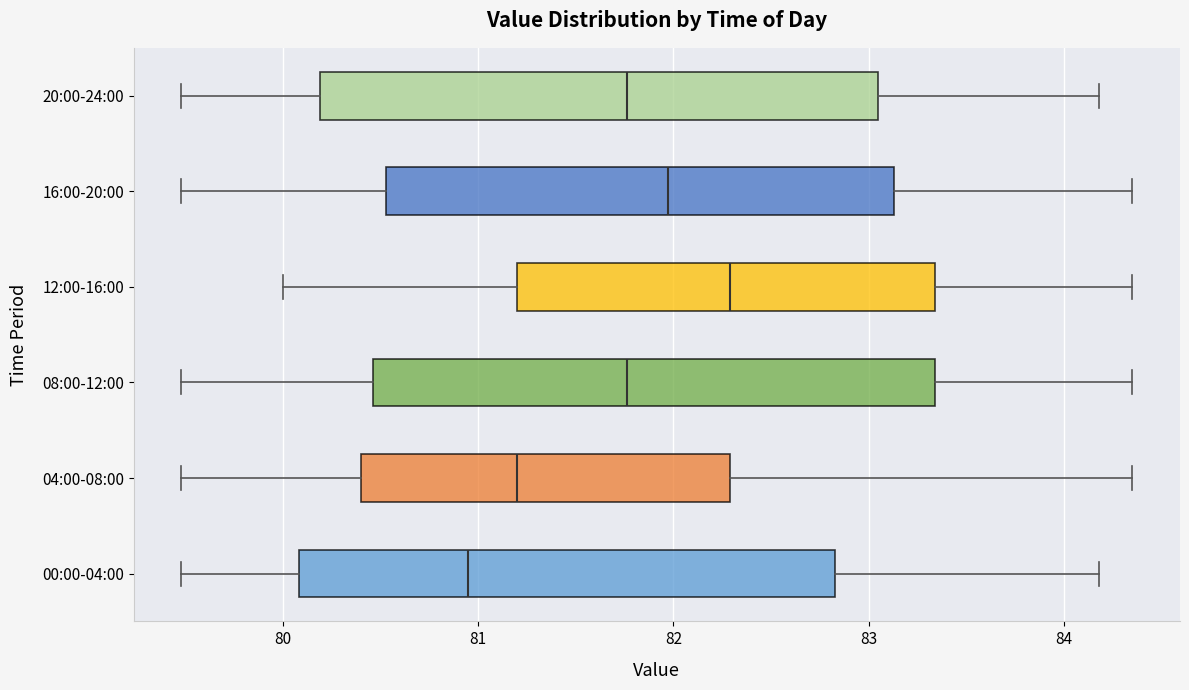

Reading bottom to top, transcribe this box plot: for each box, give where its median line is, the range the box spans, and where its two whiskers end, as read against the x-axis. The values are not printed on the chart, so give them approximately, as read against the axis.

00:00-04:00: median 81.0, box 80.1 to 82.8, whiskers 79.5 to 84.2
04:00-08:00: median 81.2, box 80.4 to 82.3, whiskers 79.5 to 84.4
08:00-12:00: median 81.8, box 80.5 to 83.3, whiskers 79.5 to 84.4
12:00-16:00: median 82.3, box 81.2 to 83.3, whiskers 80.0 to 84.4
16:00-20:00: median 82.0, box 80.5 to 83.1, whiskers 79.5 to 84.4
20:00-24:00: median 81.8, box 80.2 to 83.0, whiskers 79.5 to 84.2